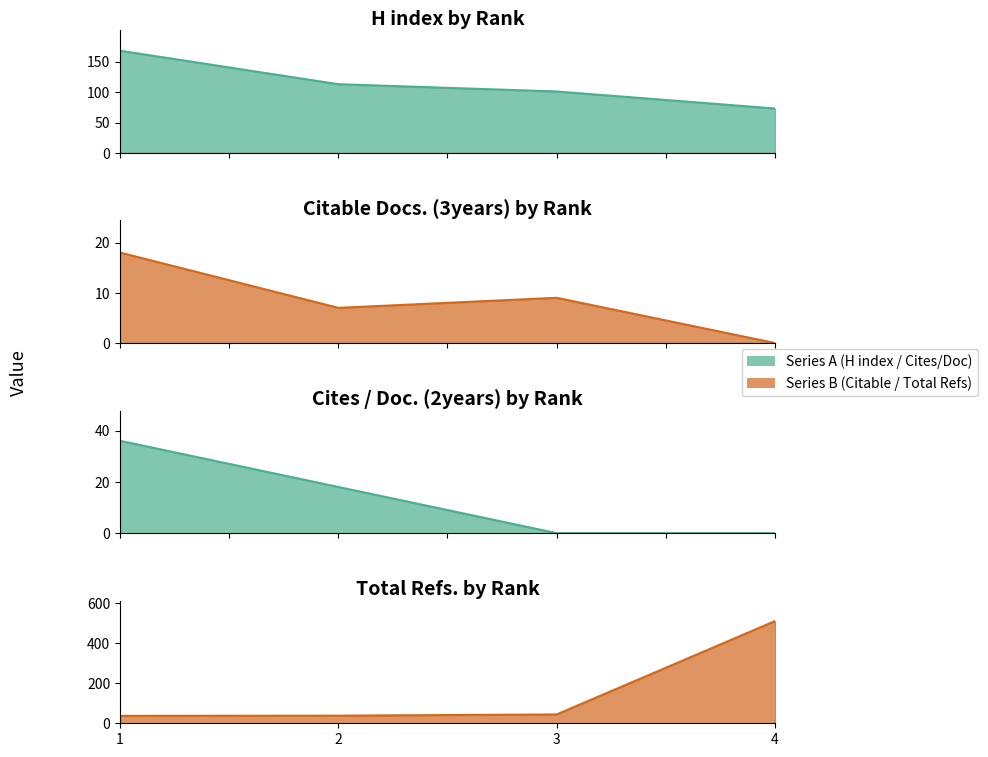

At which category is the sum across all series the highest?

1